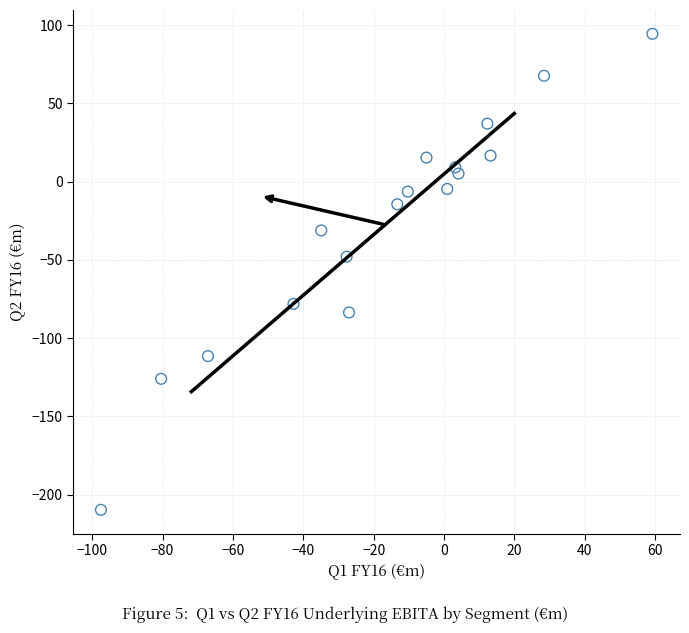

What is the range of X values (max minus min)?

156.7